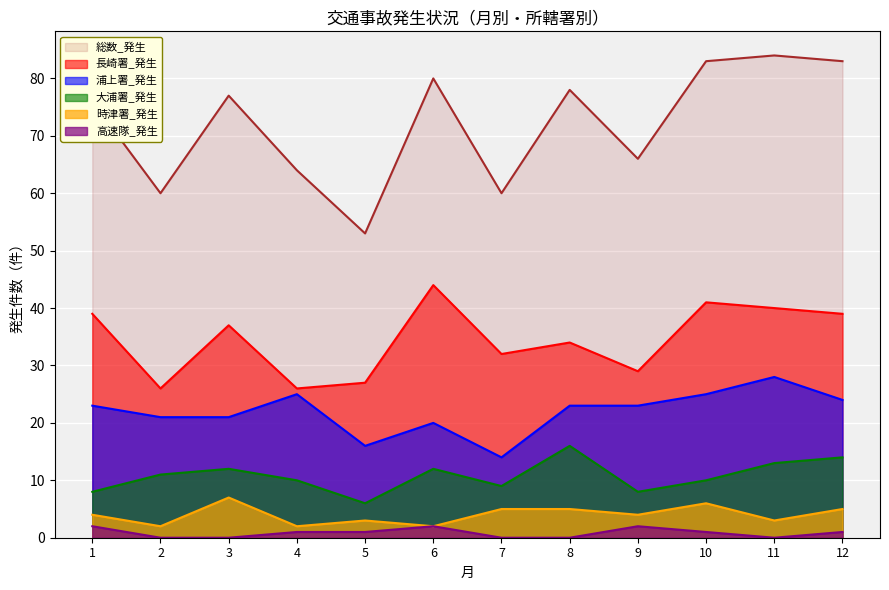

What is the average value of the 浦上署_発生 series?

22